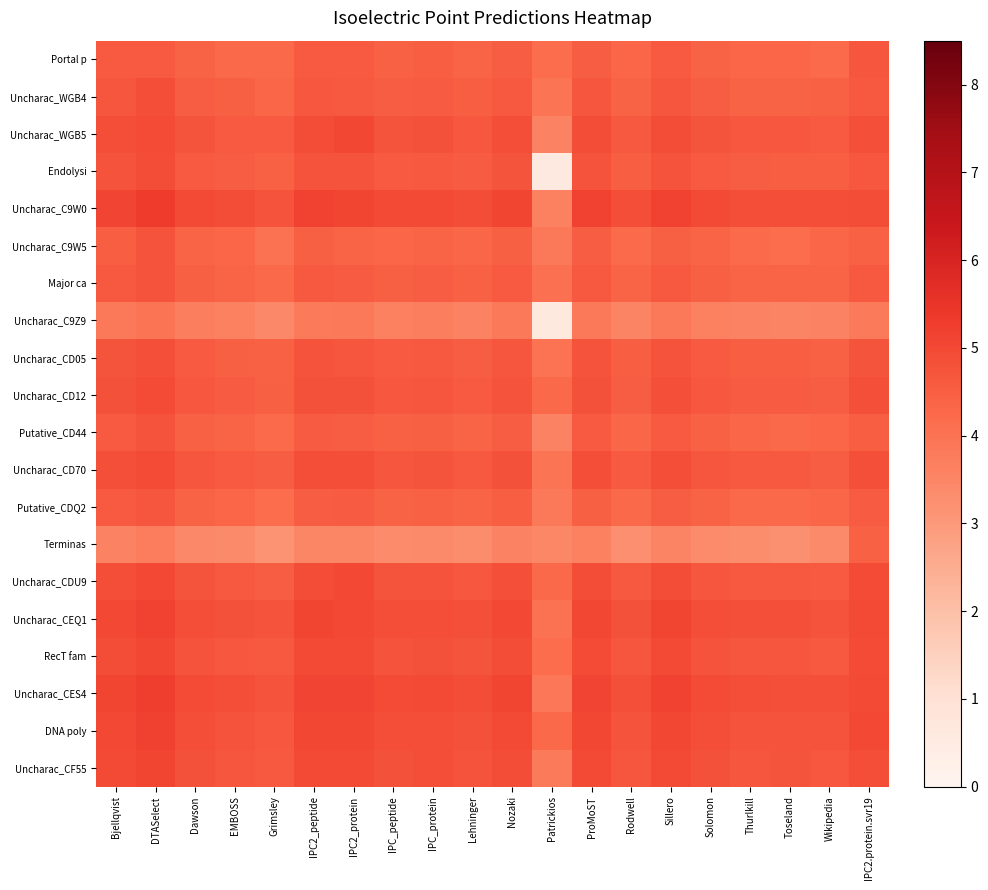

Which category has the highest value across all series?

DTASelect